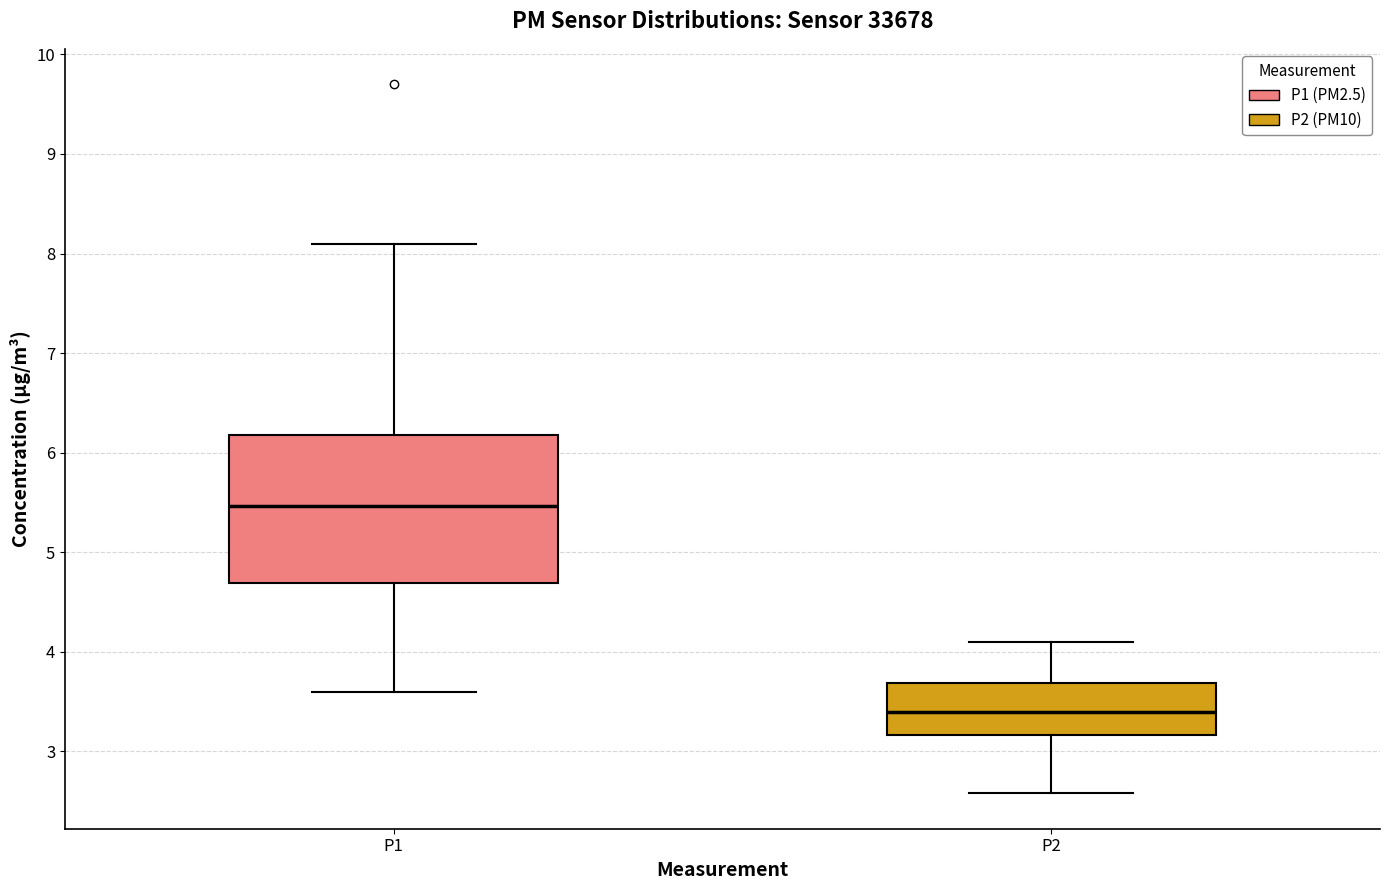

Which box has the highest median line?

P1